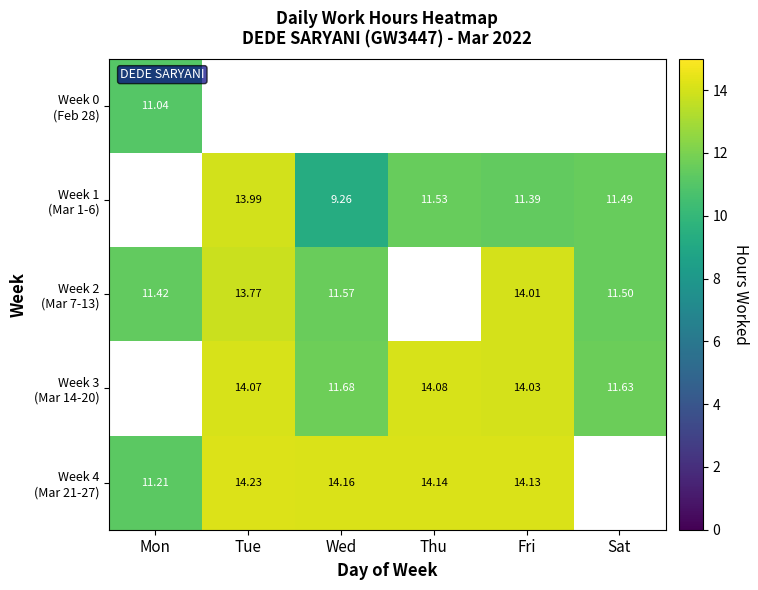

At which label is Week 4 (Mar 21-27) closest to 12?

Mon